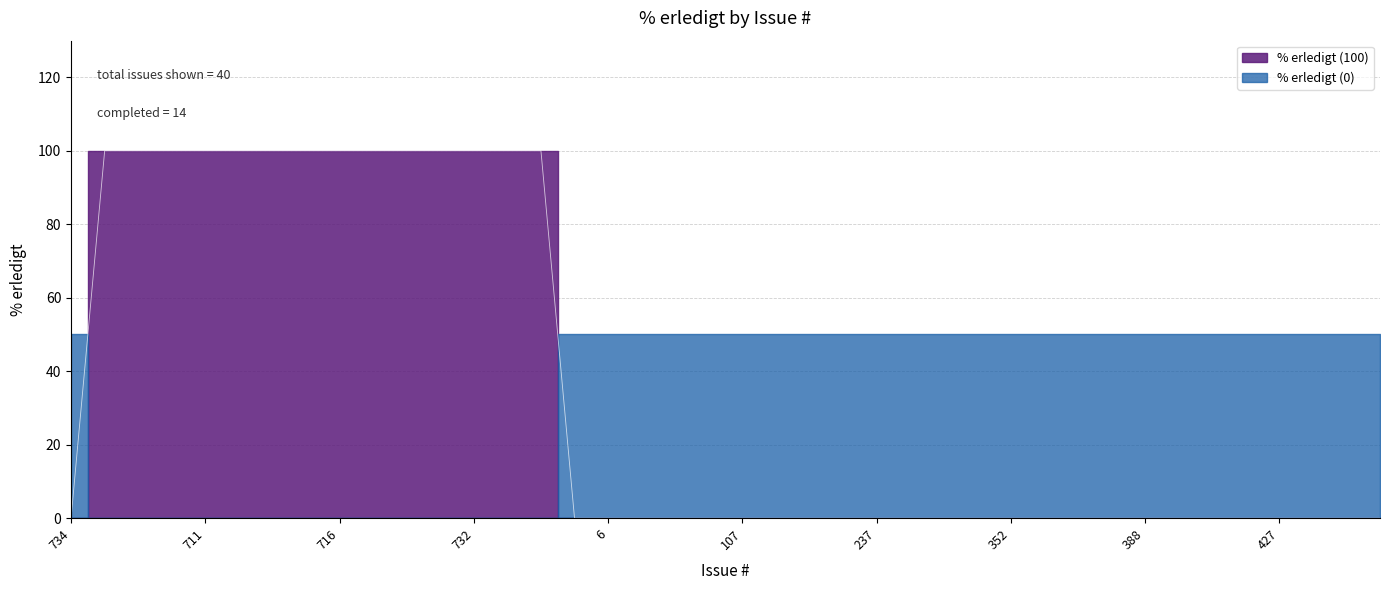

List the labels in order of value, smallest first.

734, 5, 6, 9, 59, 92, 107, 121, 145, 202, 237, 284, 333, 351, 352, 355, 383, 385, 388, 398, 406, 407, 427, 430, 435, 467, 688, 696, 710, 711, 712, 713, 715, 716, 717, 727, 728, 732, 733, 652